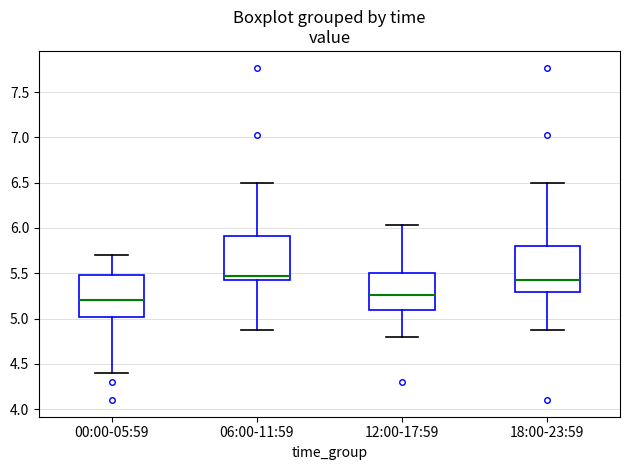

Reading left to right, read every box against the y-axis: the position of its median line, the range the box covers, and the ends of its whiskers. The values are not printed on the chart, so give them approximately, as read against the axis.

00:00-05:59: median 5.20, box 5.00 to 5.50, whiskers 4.40 to 5.70
06:00-11:59: median 5.45 (just above the box's lower edge), box 5.45 to 5.90, whiskers 4.85 to 6.50
12:00-17:59: median 5.25, box 5.10 to 5.50, whiskers 4.80 to 6.05
18:00-23:59: median 5.45, box 5.30 to 5.80, whiskers 4.85 to 6.50